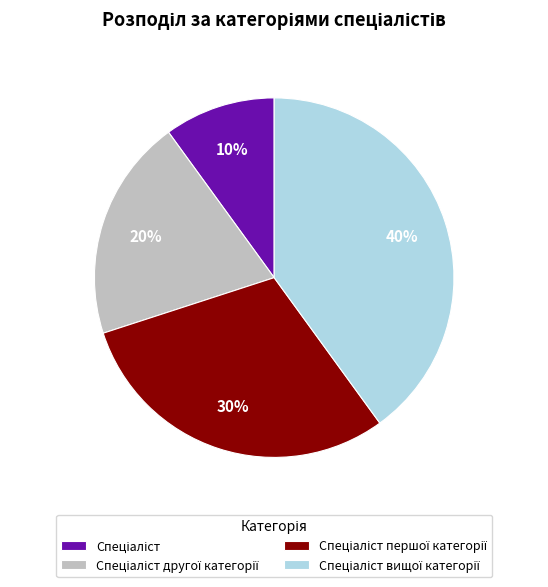

Is there a majority slice in this chart?

No